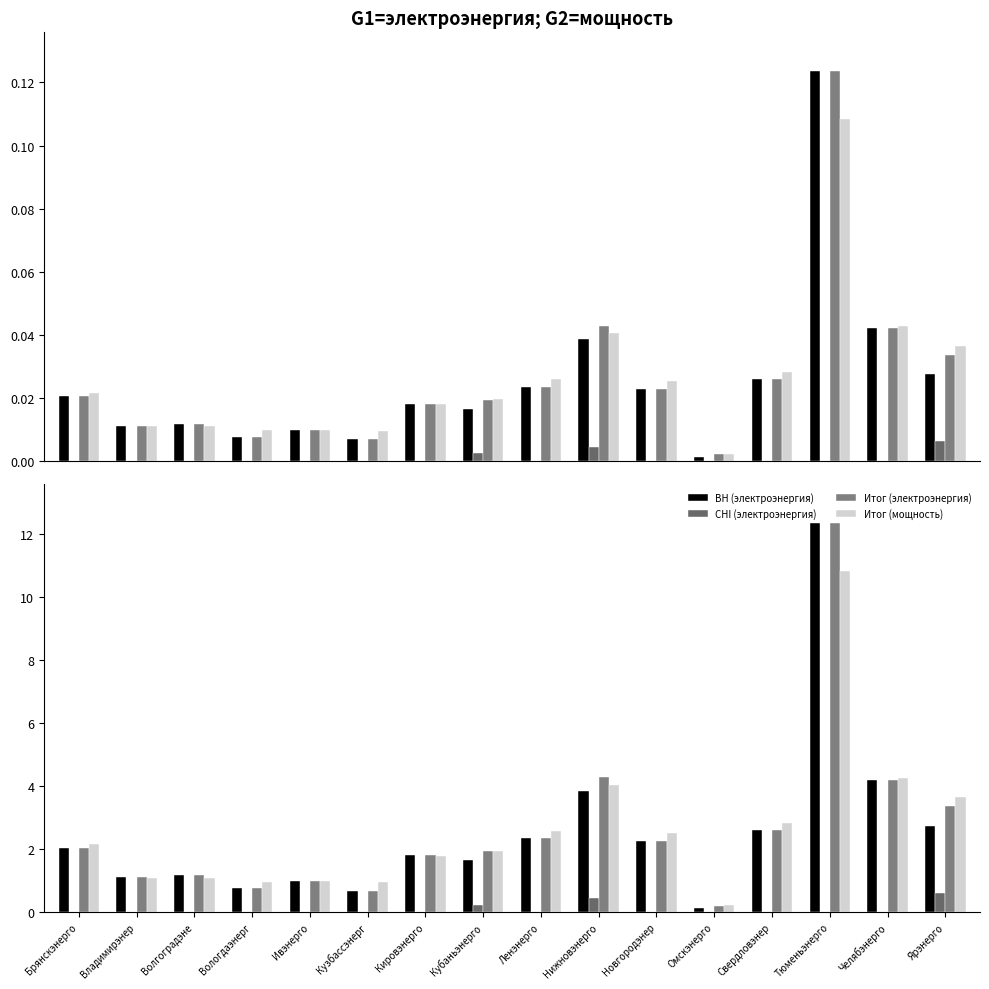

How many groups of bars are there?

16